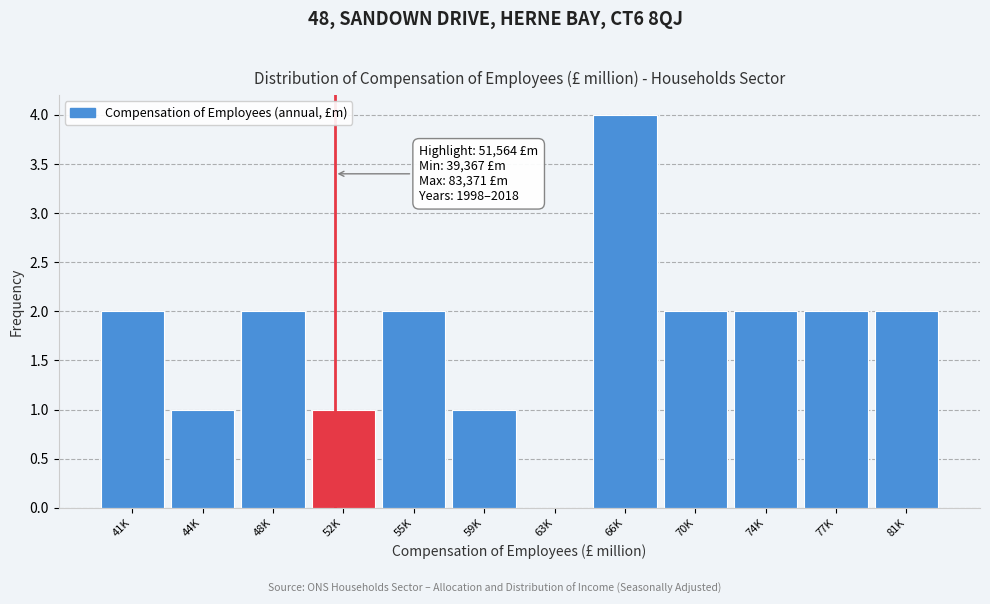

Reading left to right, list all the values displayed in this chart.

41K=2	44K=1	48K=2	52K=1	55K=2	59K=1	63K=0	66K=4	70K=2	74K=2	77K=2	81K=2